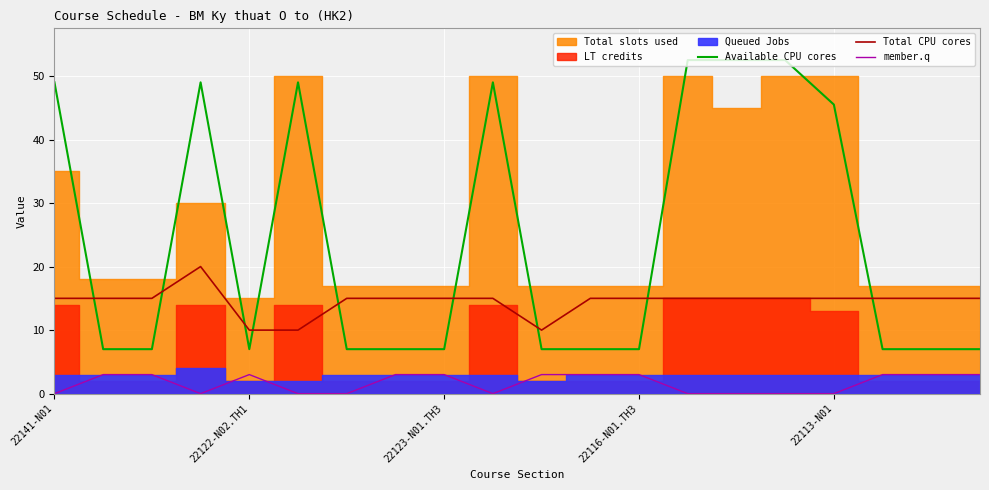

At how many categories does at least one series exceed 36?

8